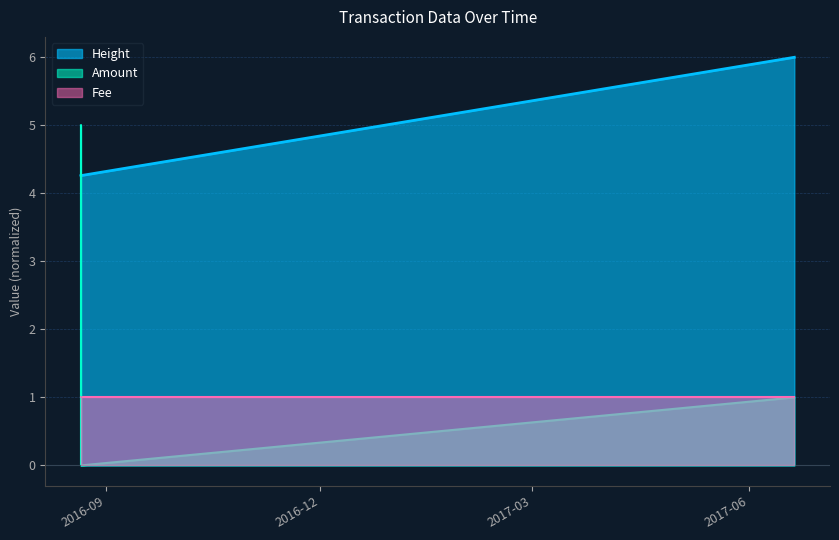

List the series in order of their peak value, highest first.

Height, Amount, Fee